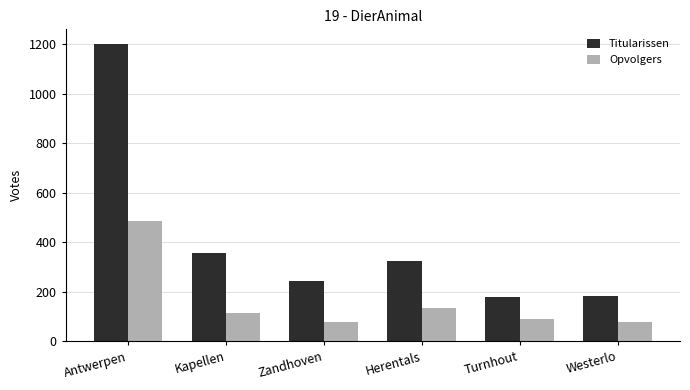

What is the value of the Opvolgers bar at the 2nd from the left?

113